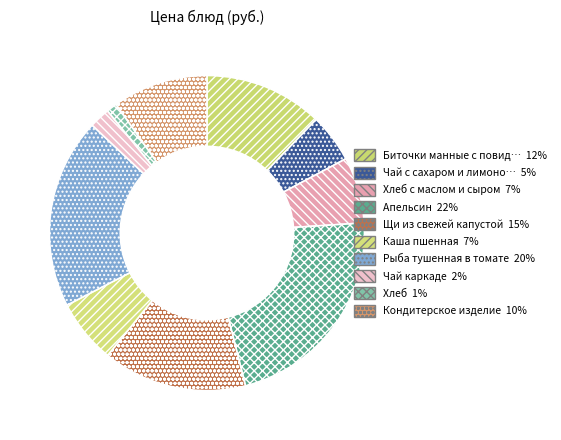

How many segments does this pie chart have?

10